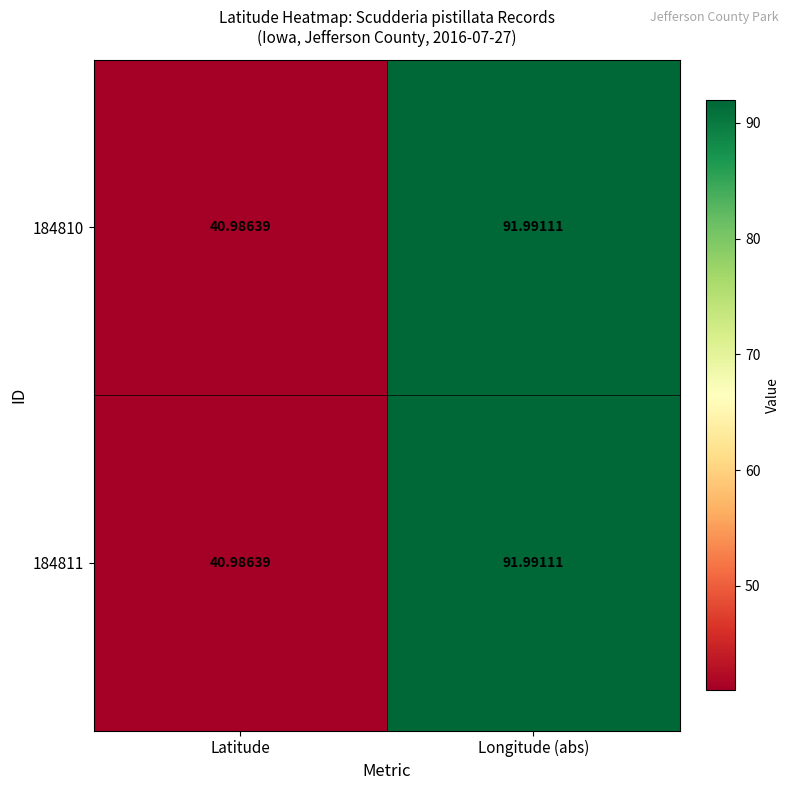

Which category has the lowest value in the 184811 series?

Latitude